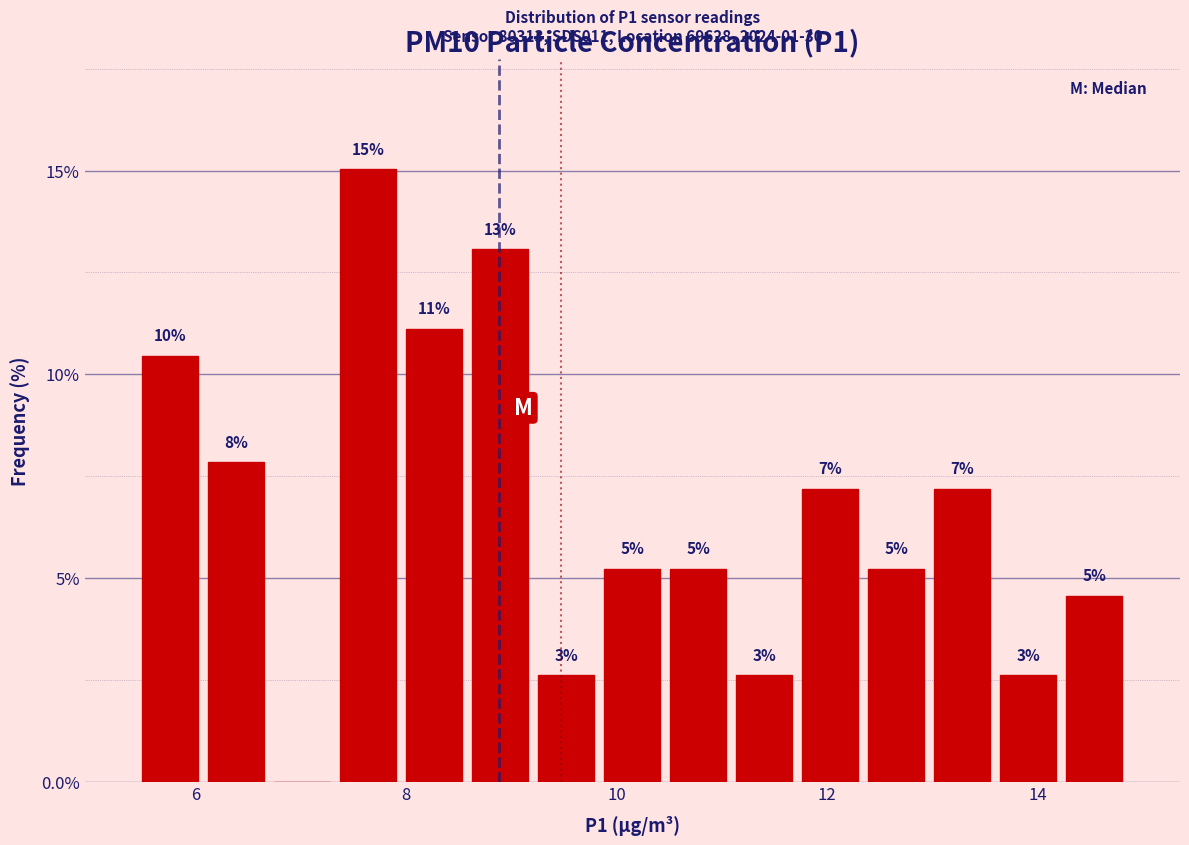

Around what value on the x-axis is the tallest bar? Give the approximate position of its centre, as read against the axis.

7.6